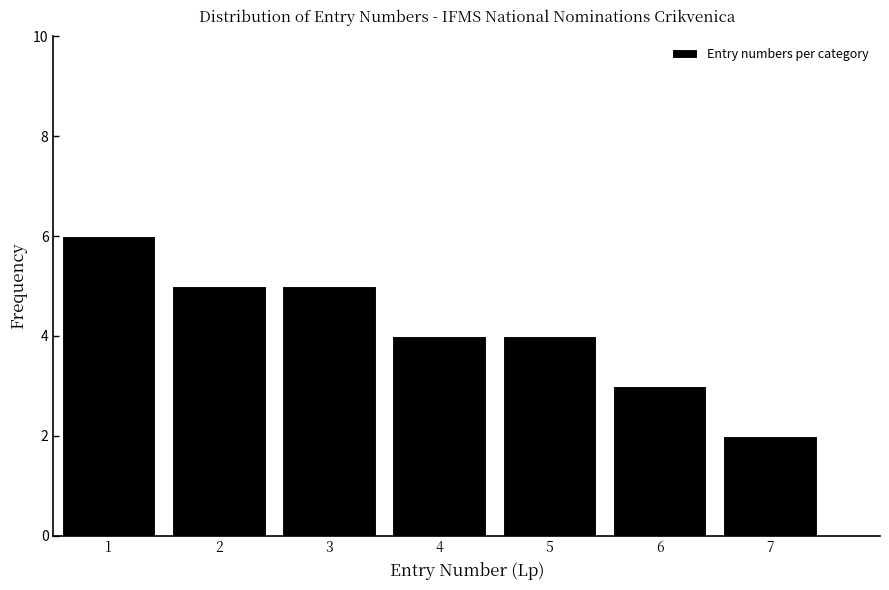

Reading right to left, extract all data points from this chart.

2	3	4	4	5	5	6